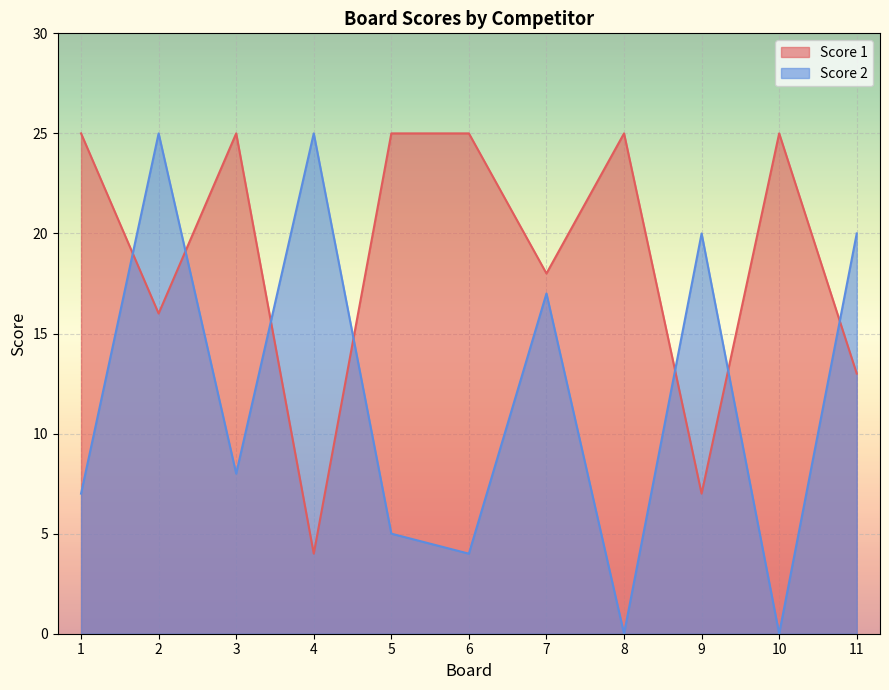

What is the average value of the Score 2 series?

12